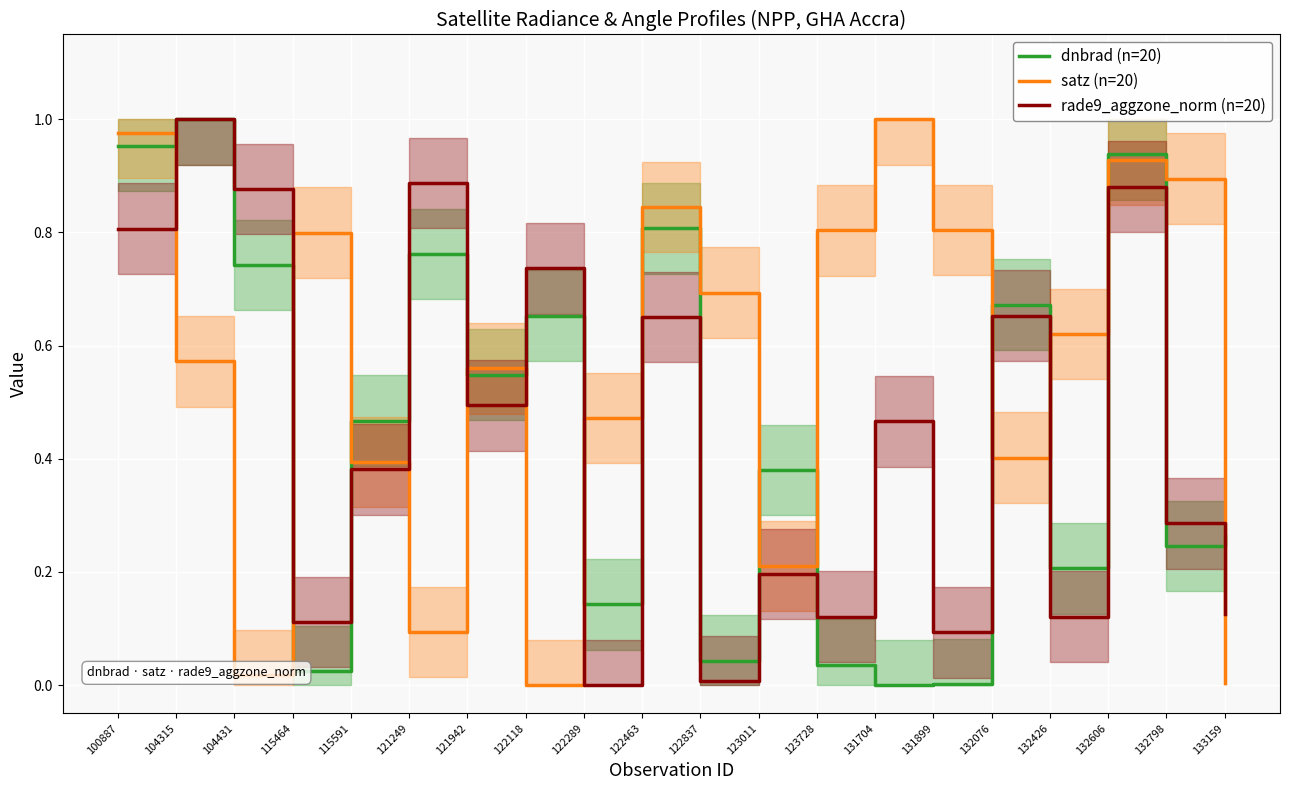

At which category is the sum across all series the highest?

132606